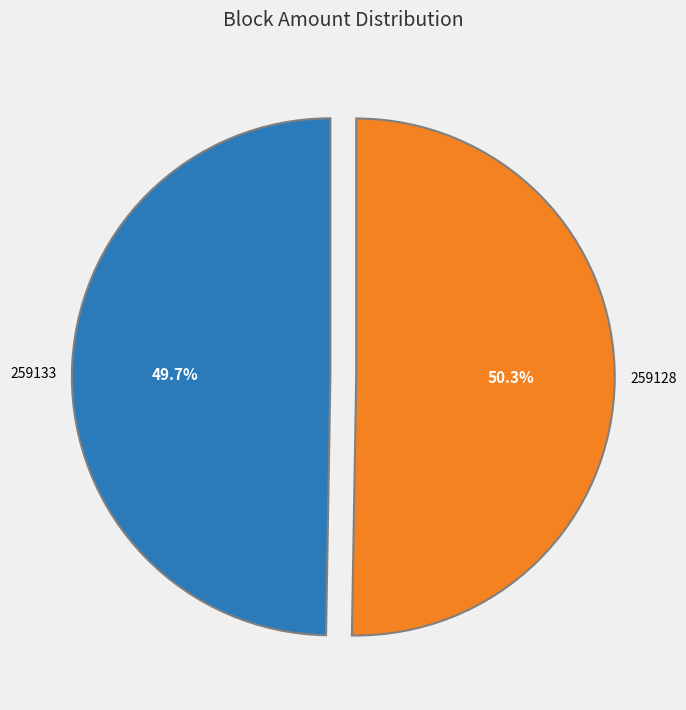

Is there a majority slice in this chart?

Yes